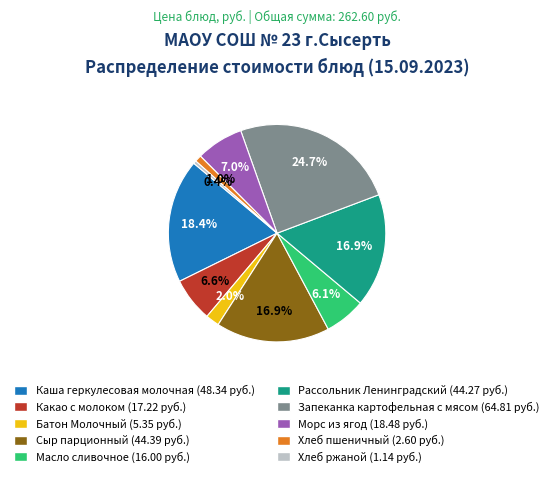

How many slices are in this pie chart?

10